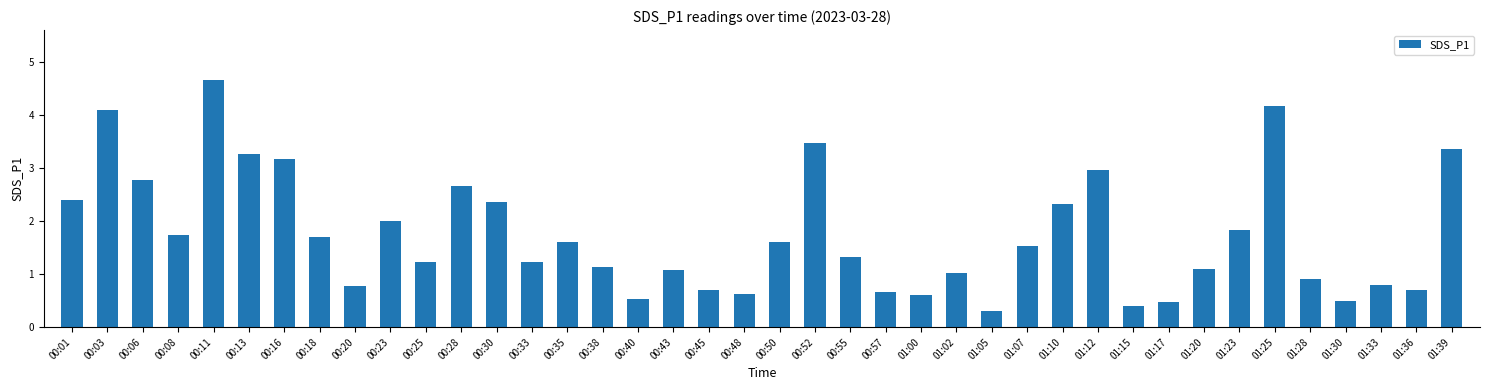

At which category does the chart reach its peak across all series?

00:11